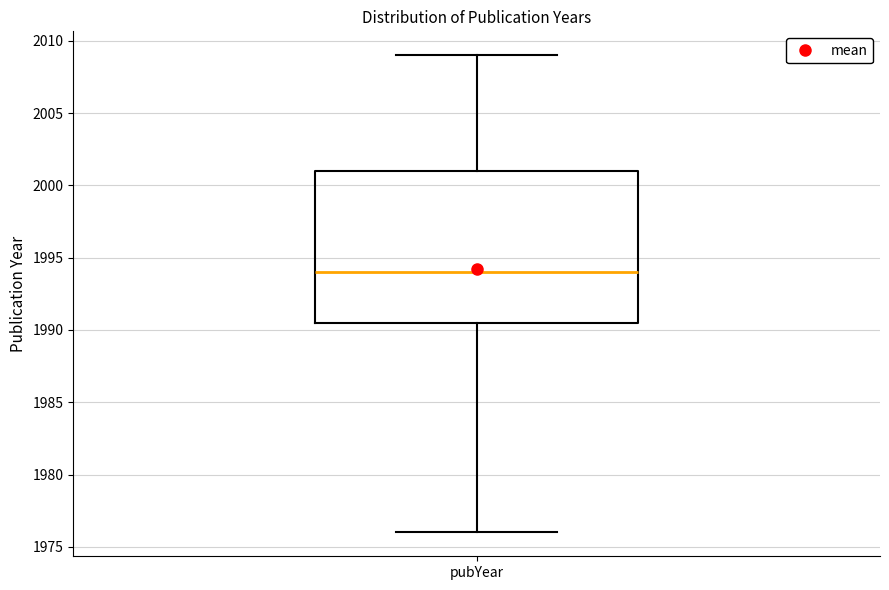

Transcribe this box plot: give where the median line is, the range the box spans, and where the two whiskers end, as read against the y-axis. The values are not printed on the chart, so give them approximately, as read against the axis.

median 1994.0, box 1990.5 to 2001.0, whiskers 1976.0 to 2009.0